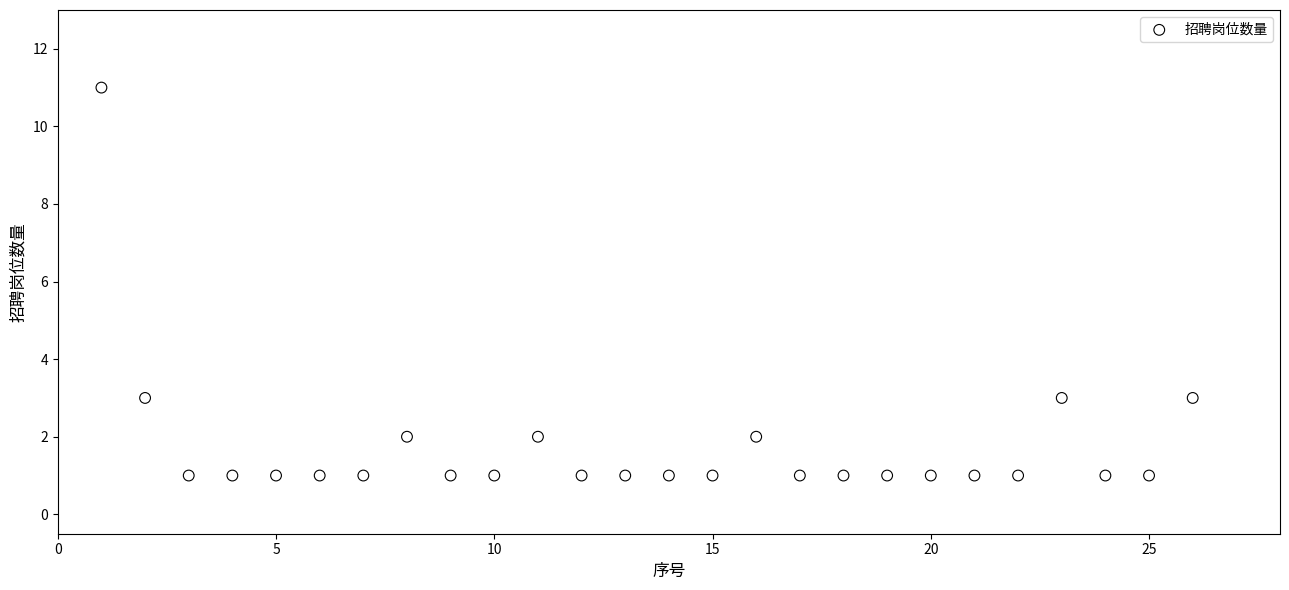

What is the range of Y values (max minus min)?

10